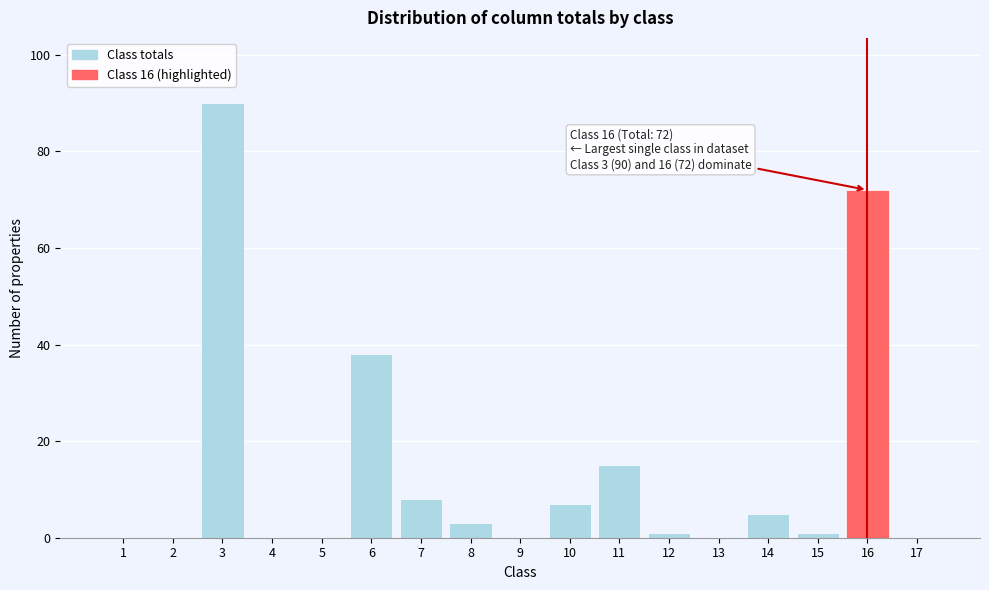

Reading left to right, extract all data points from this chart.

1=0	2=0	3=90	4=0	5=0	6=38	7=8	8=3	9=0	10=7	11=15	12=1	13=0	14=5	15=1	16=72	17=0